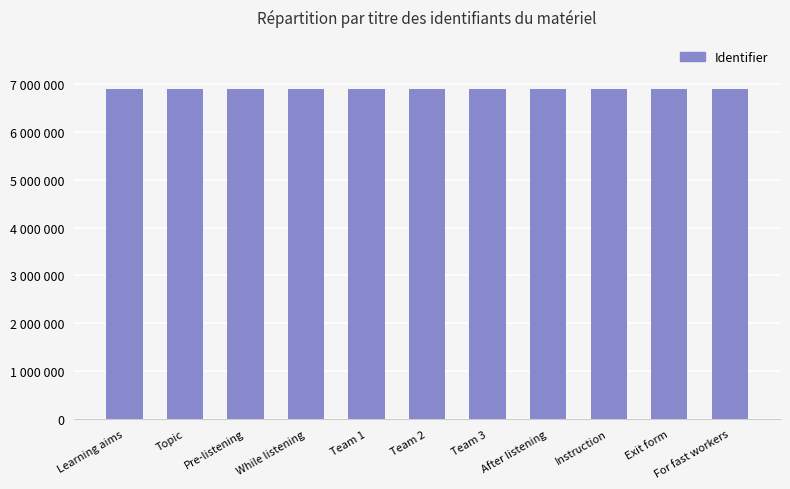

Does the chart contain any negative values?

No